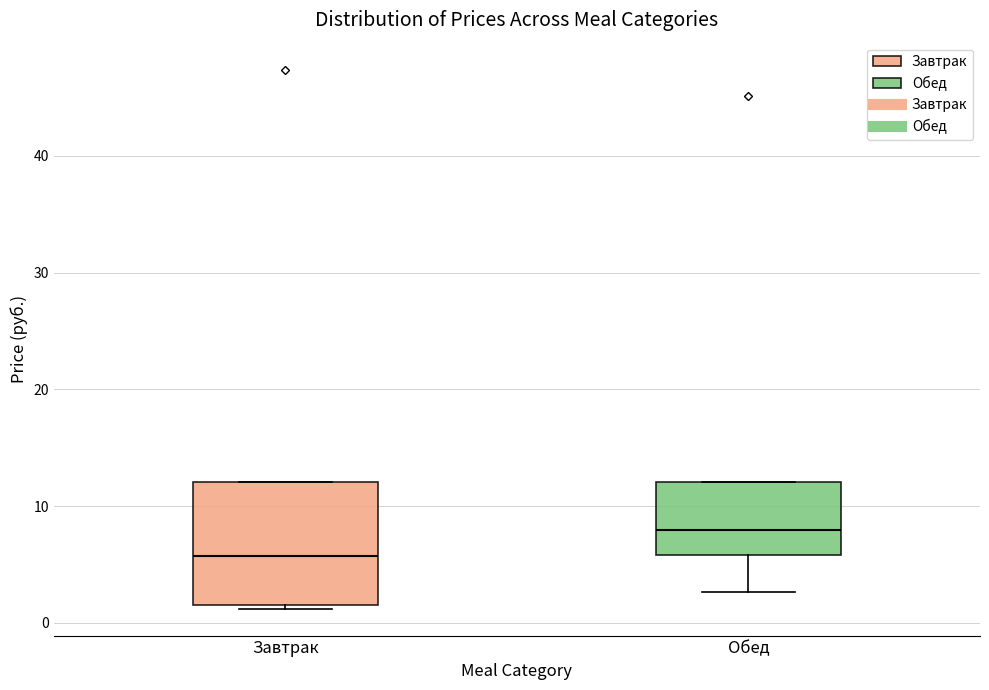

Reading left to right, transcribe this box plot: for each box, give where its median line is, the range the box spans, and where its two whiskers end, as read against the y-axis. The values are not printed on the chart, so give them approximately, as read against the axis.

Завтрак: median 6, box 2 to 12, whiskers 1 to 12
Обед: median 8, box 6 to 12, whiskers 3 to 12